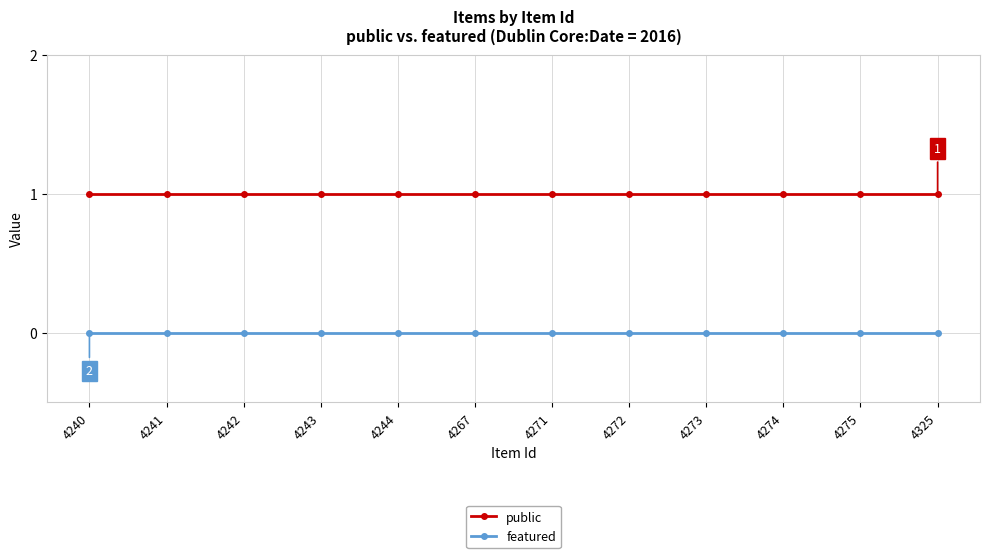

What is the difference between the highest and lowest values at 4272?

1